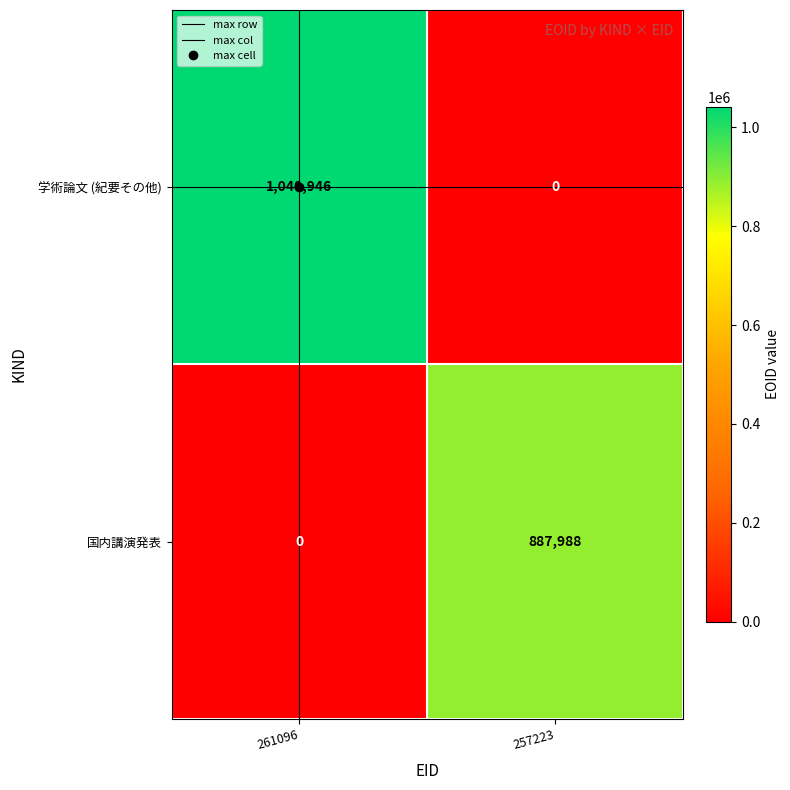

At which category does the chart reach its peak across all series?

261096